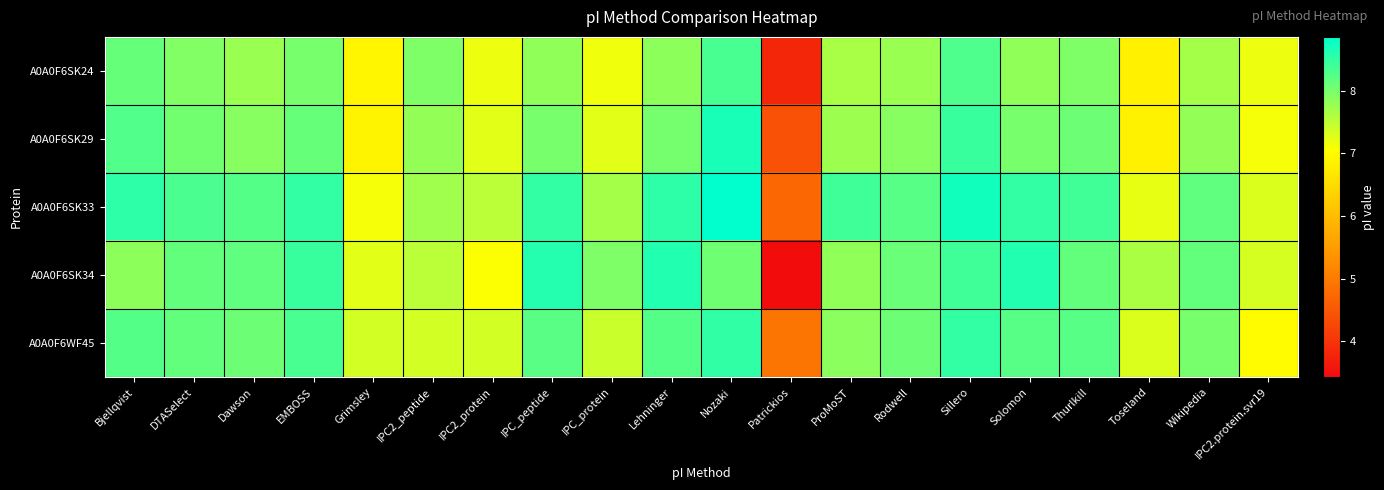

What is the maximum value shown in the chart?

8.9